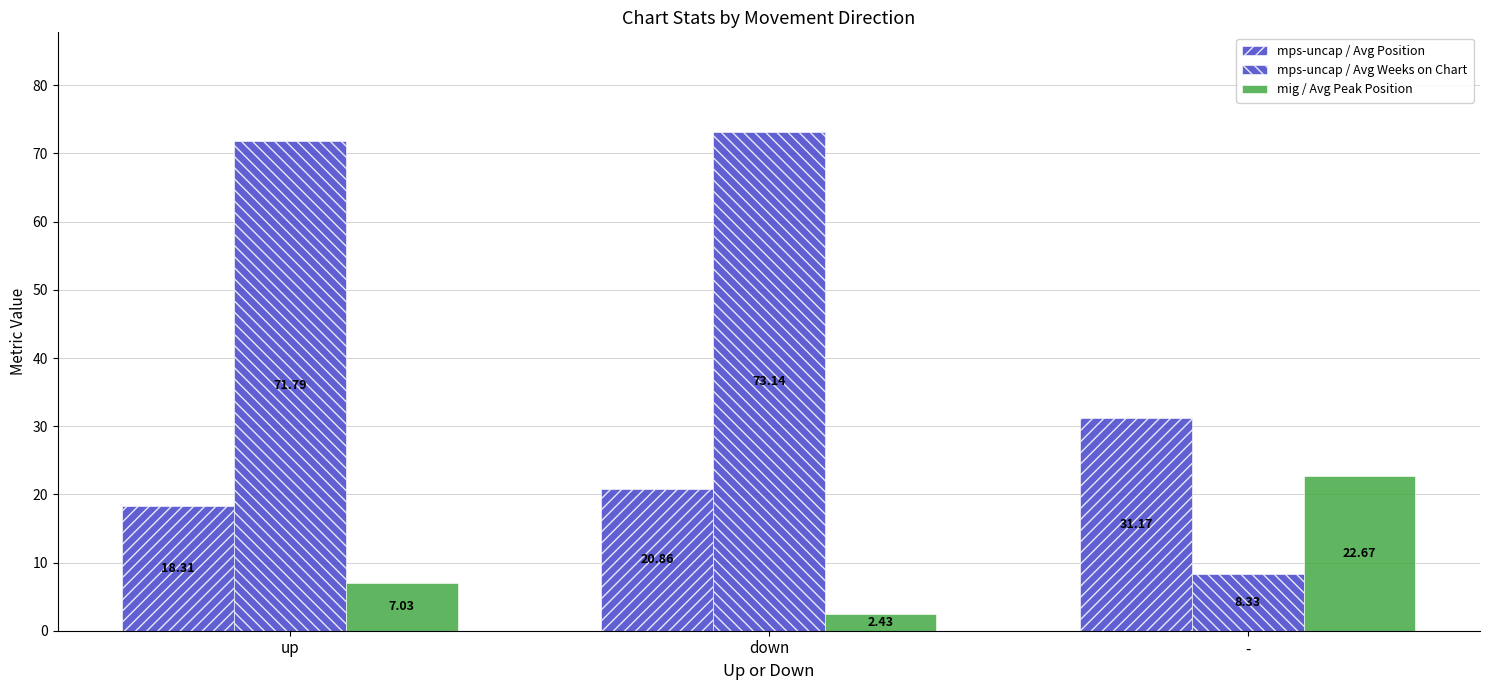

Count the number of data series in this chart.

3